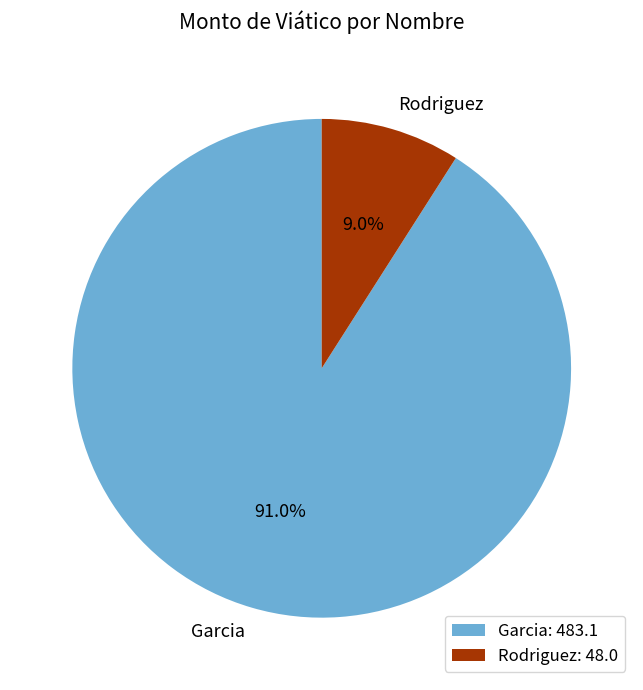

To the nearest percent, what is the difference between the largest and smallest slice percentages?

82%